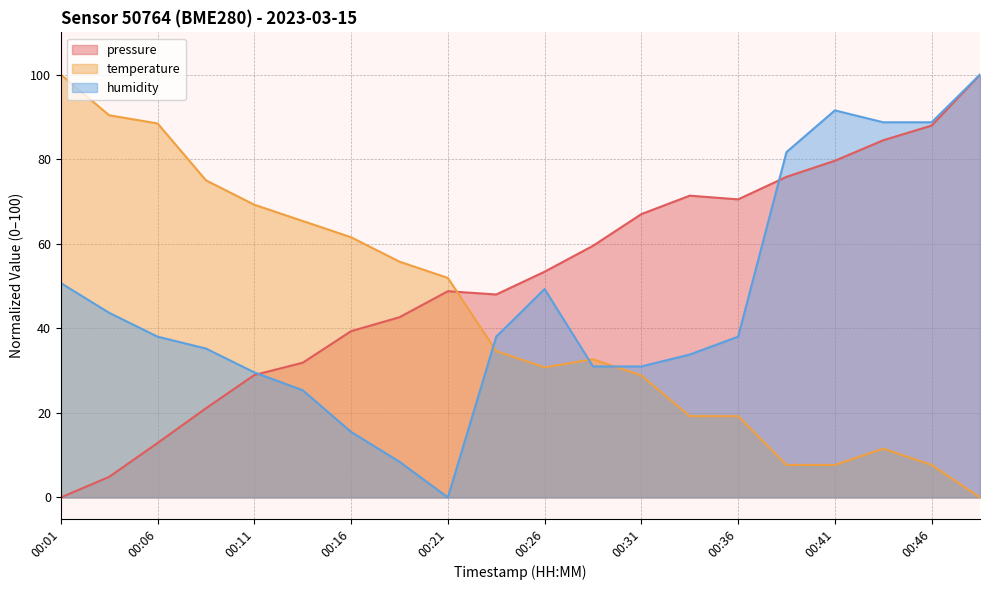

What is the difference between the maximum and minimum values in the humidity series?

100.0